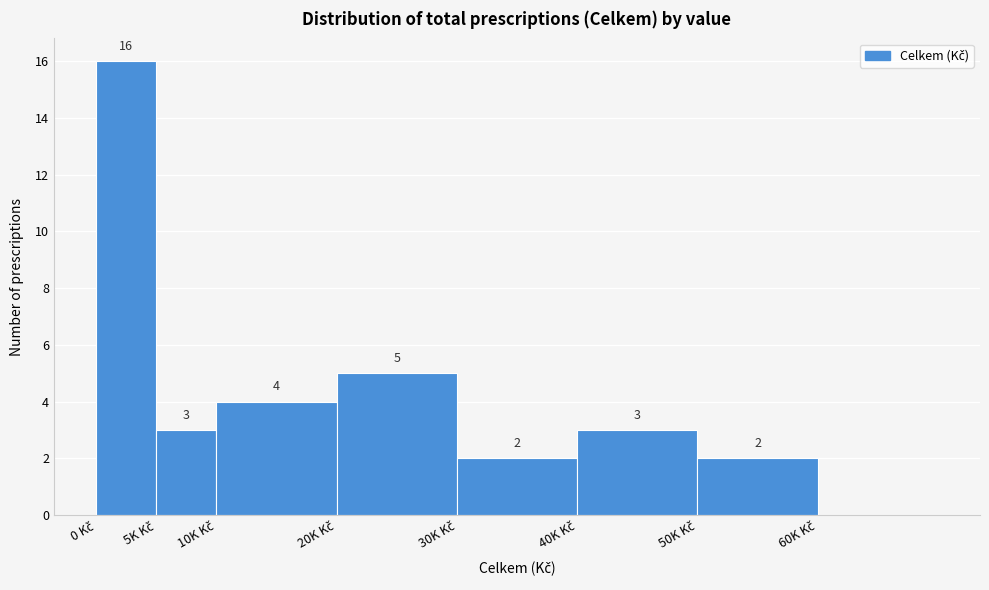

What is the maximum value shown in the chart?

16